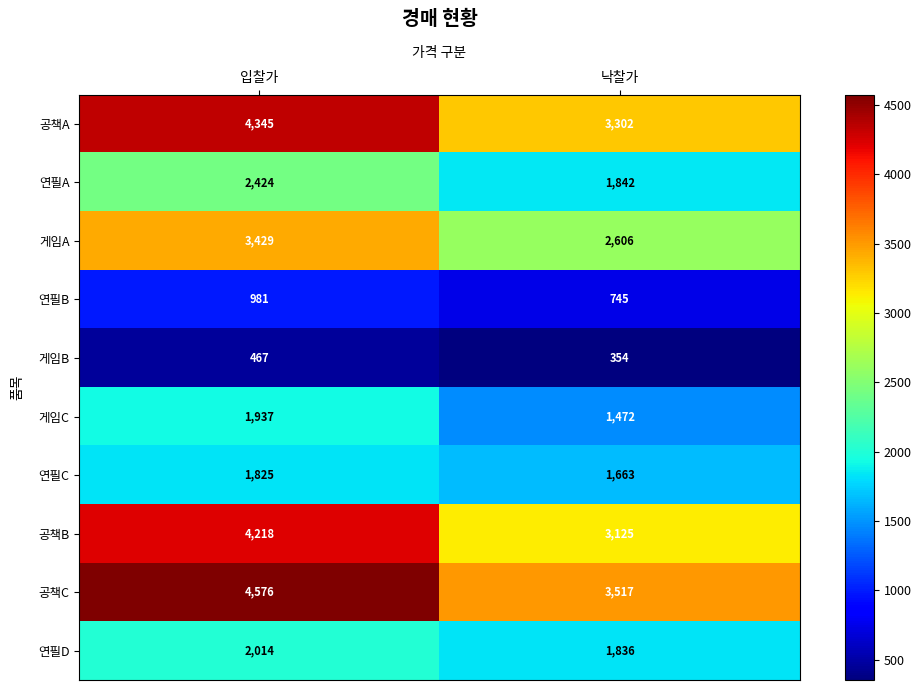

What is the difference between the maximum and minimum values in the 게임A series?

823